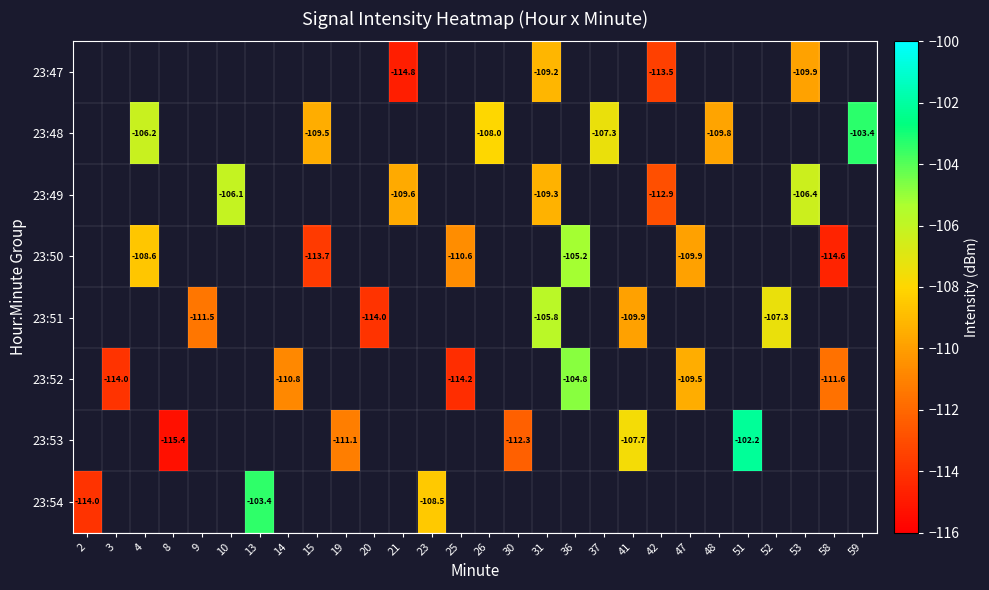

Count the number of data series in this chart.

8